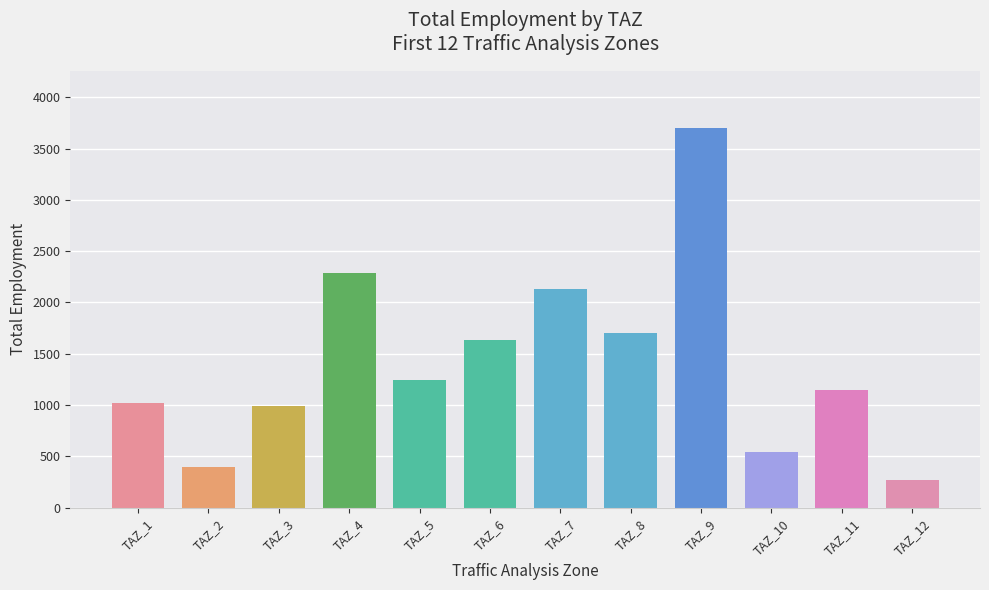

Are the bars horizontal?

No